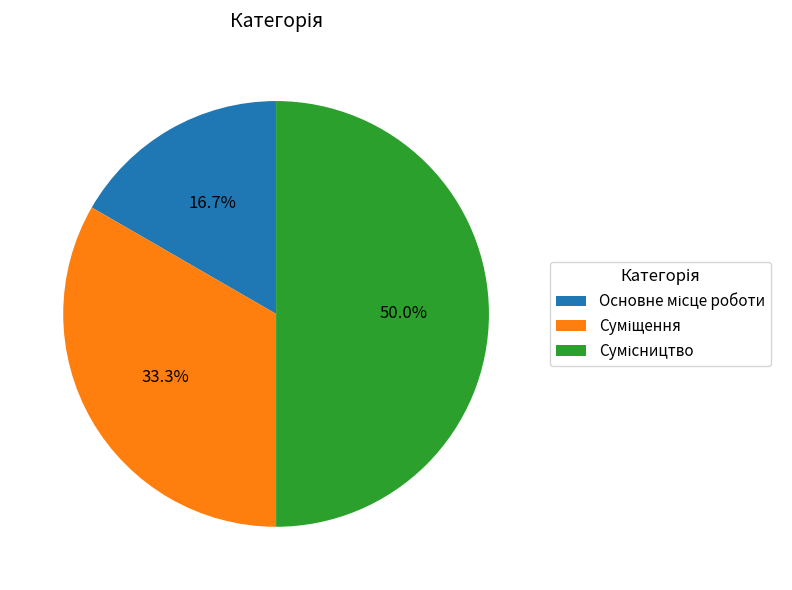

To the nearest percent, what is the average slice percentage?

33%